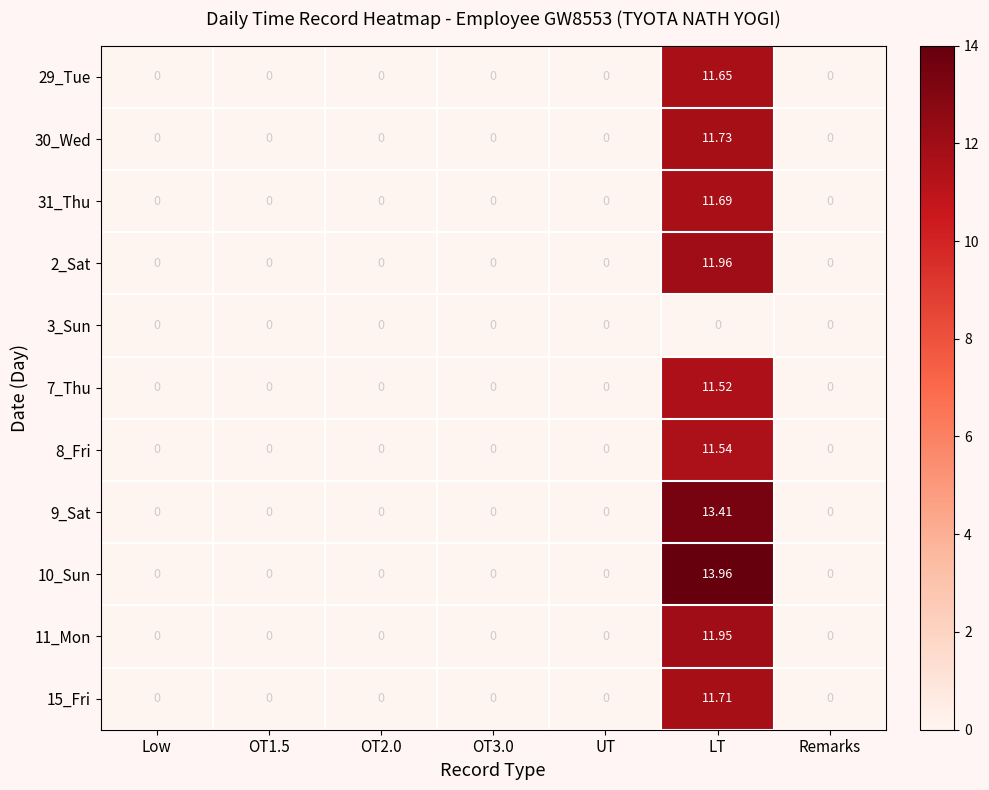

At which category is the sum across all series the highest?

LT